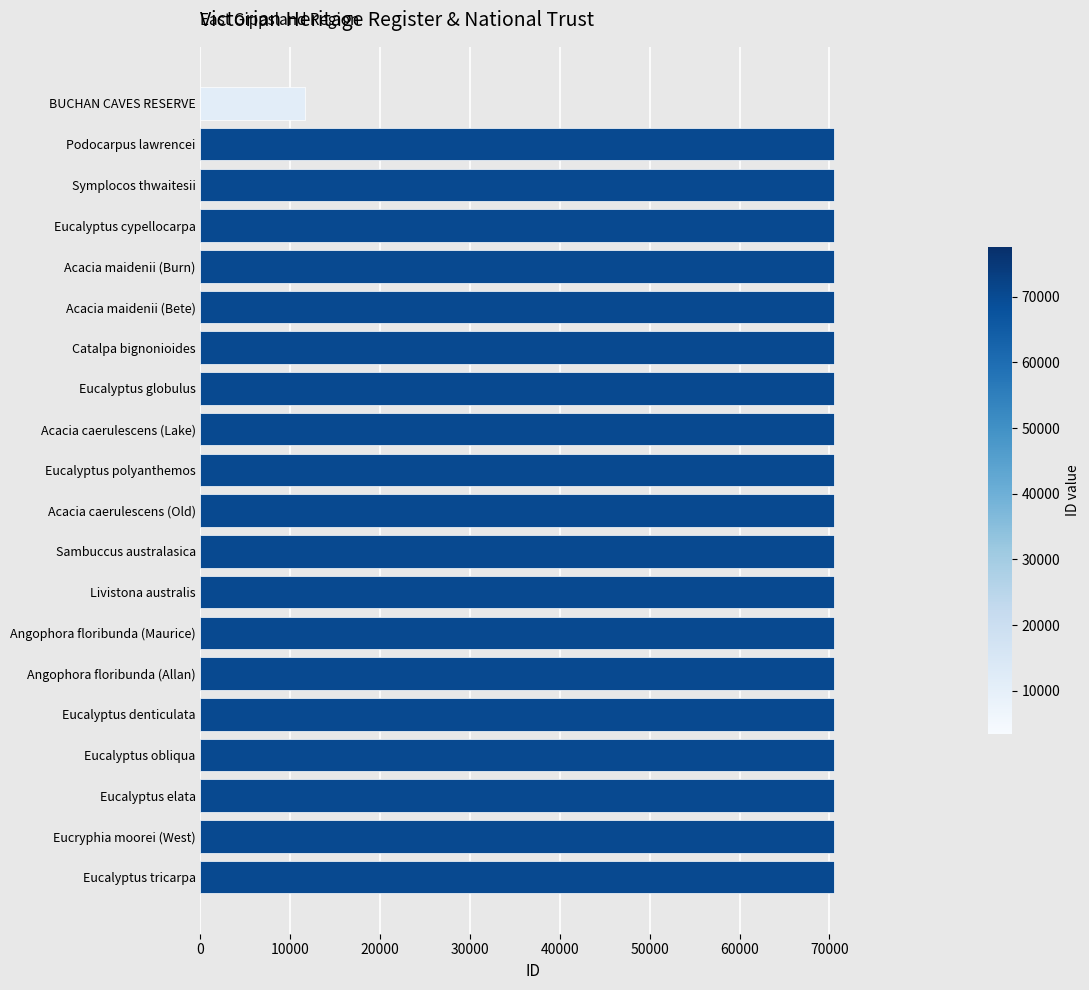

What is the ratio of the value at Angophora floribunda (Allan) to the value at Catalpa bignonioides?

1.0